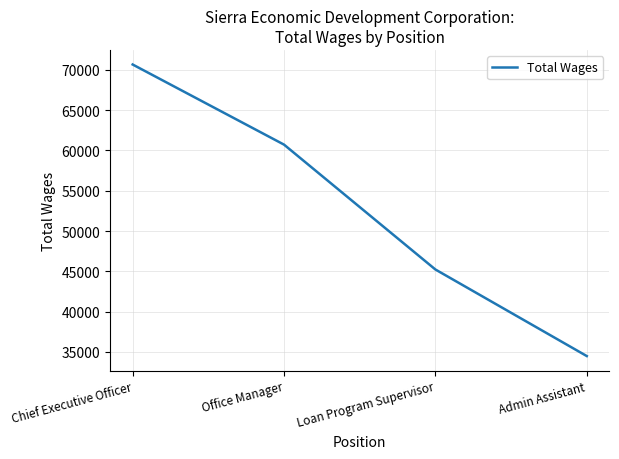

At which label is the value closest to 52572?

Loan Program Supervisor